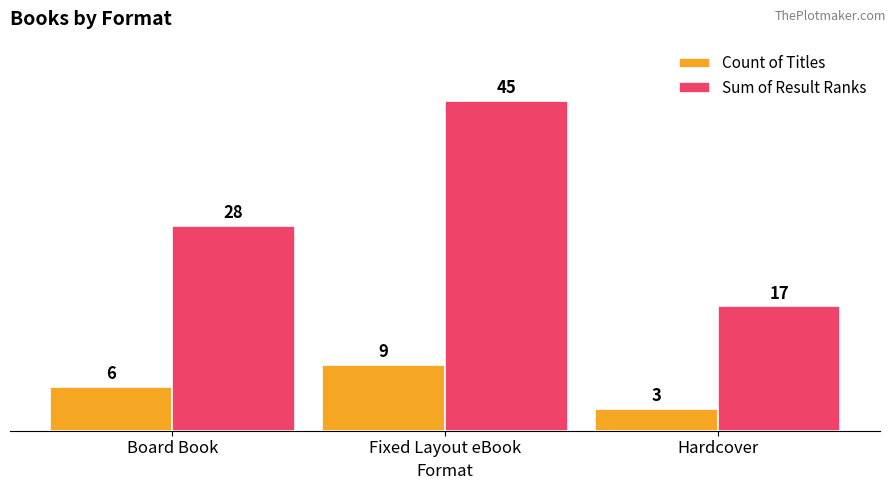

What is the sum of the Count of Titles values at Fixed Layout eBook and Hardcover?

12